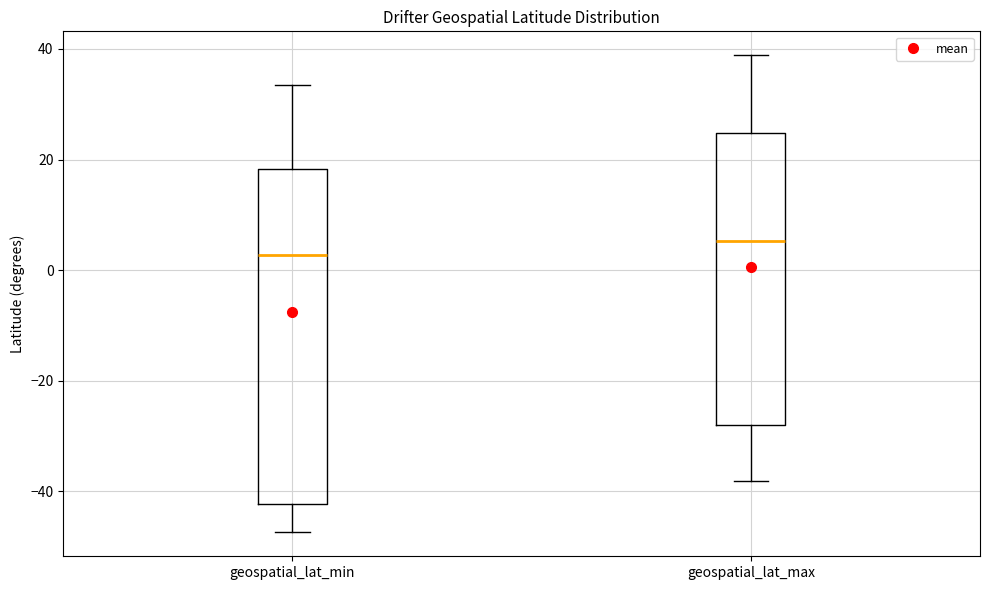

Which box's median line is the lowest?

geospatial_lat_min